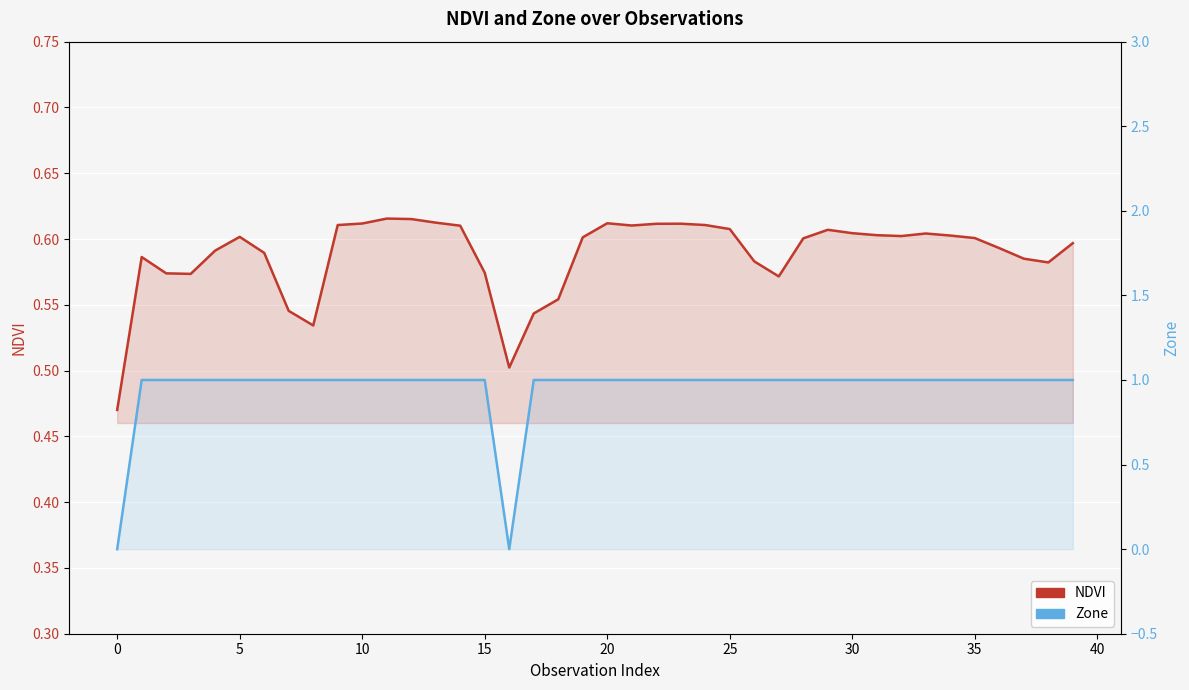

What is the approximate value of Zone at 25?

1.0